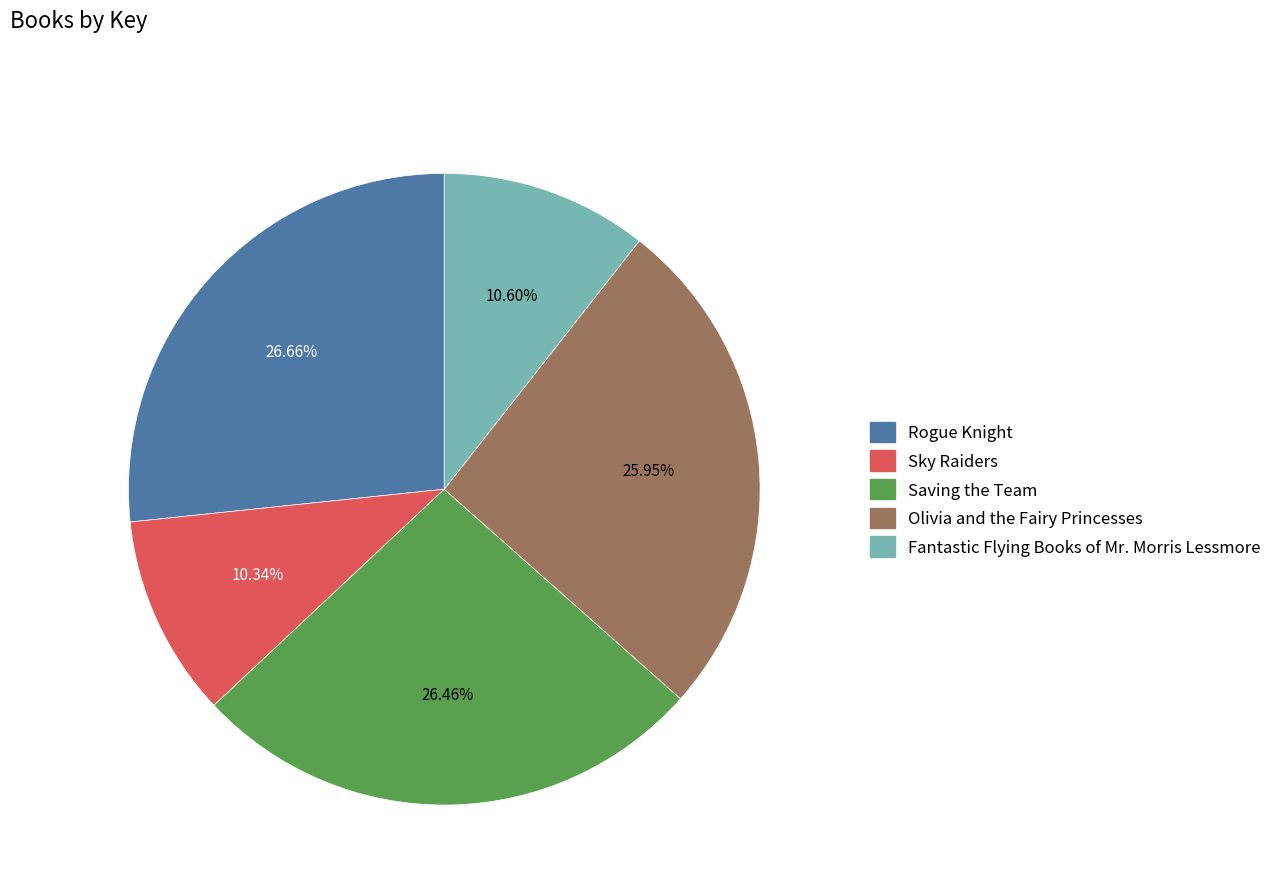

Is it true that Fantastic Flying Books of Mr. Morris Lessmore is 11% of the pie?

True